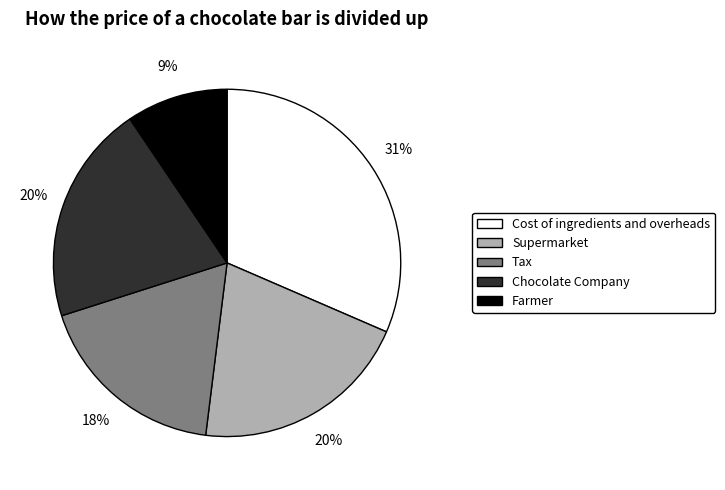

Does any single category account for the majority?

No